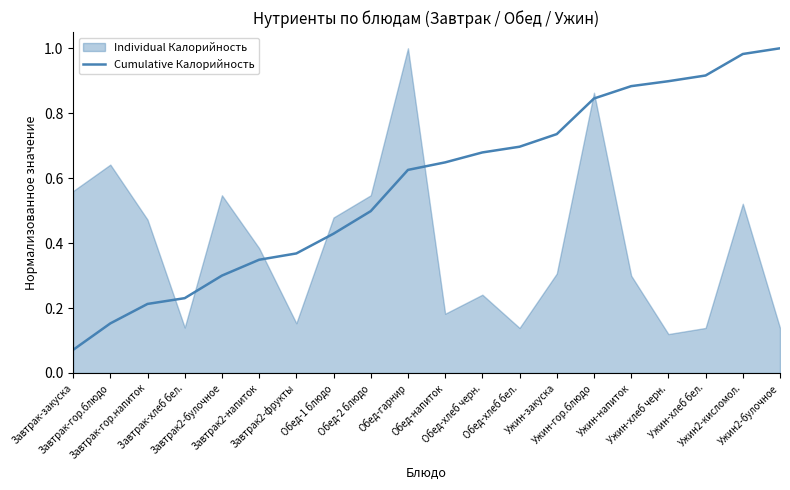

What is the value of the 11th point from the left?

0.6